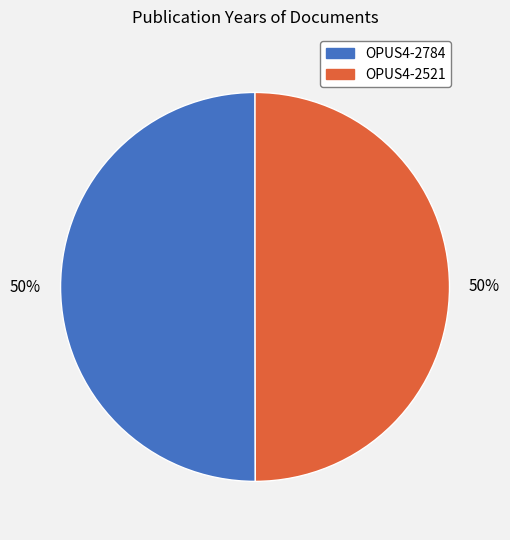

What is the ratio of the value at OPUS4-2521 to the value at OPUS4-2784?

1.0